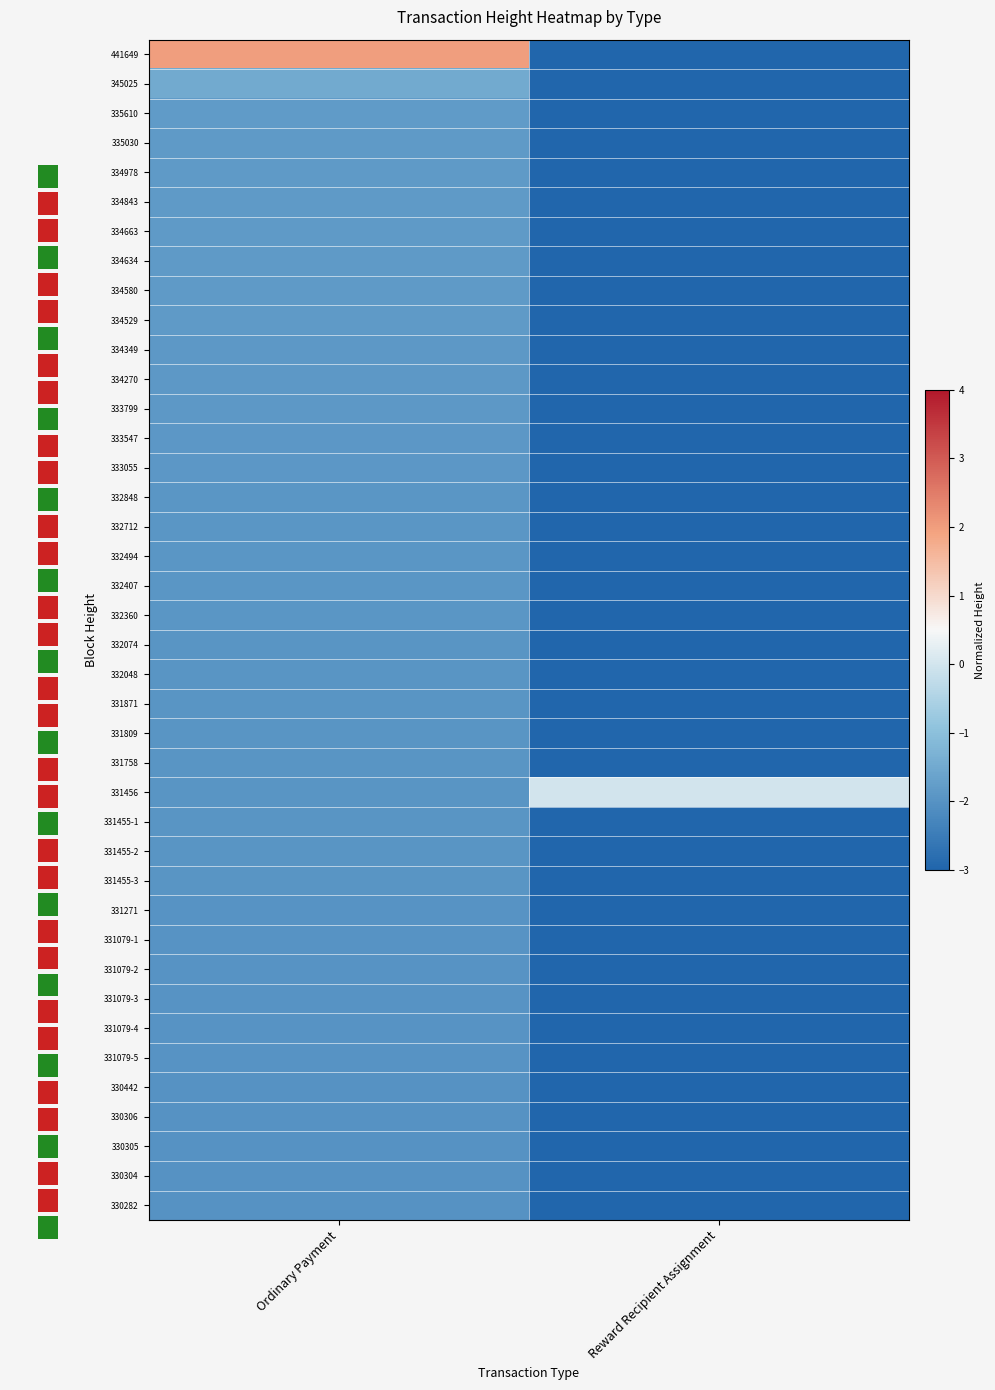

Reading left to right, extract all data points from this chart.

441649: Ordinary Payment=2.0	Reward Recipient Assignment=-3.0
345025: Ordinary Payment=-1.5	Reward Recipient Assignment=-3.0
335610: Ordinary Payment=-1.8	Reward Recipient Assignment=-3.0
335030: Ordinary Payment=-1.8	Reward Recipient Assignment=-3.0
334978: Ordinary Payment=-1.8	Reward Recipient Assignment=-3.0
334843: Ordinary Payment=-1.8	Reward Recipient Assignment=-3.0
334663: Ordinary Payment=-1.8	Reward Recipient Assignment=-3.0
334634: Ordinary Payment=-1.8	Reward Recipient Assignment=-3.0
334580: Ordinary Payment=-1.8	Reward Recipient Assignment=-3.0
334529: Ordinary Payment=-1.8	Reward Recipient Assignment=-3.0
334349: Ordinary Payment=-1.9	Reward Recipient Assignment=-3.0
334270: Ordinary Payment=-1.9	Reward Recipient Assignment=-3.0
333799: Ordinary Payment=-1.9	Reward Recipient Assignment=-3.0
333547: Ordinary Payment=-1.9	Reward Recipient Assignment=-3.0
333055: Ordinary Payment=-1.9	Reward Recipient Assignment=-3.0
332848: Ordinary Payment=-1.9	Reward Recipient Assignment=-3.0
332712: Ordinary Payment=-1.9	Reward Recipient Assignment=-3.0
332494: Ordinary Payment=-1.9	Reward Recipient Assignment=-3.0
332407: Ordinary Payment=-1.9	Reward Recipient Assignment=-3.0
332360: Ordinary Payment=-1.9	Reward Recipient Assignment=-3.0
332074: Ordinary Payment=-1.9	Reward Recipient Assignment=-3.0
332048: Ordinary Payment=-1.9	Reward Recipient Assignment=-3.0
331871: Ordinary Payment=-1.9	Reward Recipient Assignment=-3.0
331809: Ordinary Payment=-1.9	Reward Recipient Assignment=-3.0
331758: Ordinary Payment=-1.9	Reward Recipient Assignment=-3.0
331456: Ordinary Payment=-2.0	Reward Recipient Assignment=0.0
331455-1: Ordinary Payment=-2.0	Reward Recipient Assignment=-3.0
331455-2: Ordinary Payment=-2.0	Reward Recipient Assignment=-3.0
331455-3: Ordinary Payment=-2.0	Reward Recipient Assignment=-3.0
331271: Ordinary Payment=-2.0	Reward Recipient Assignment=-3.0
331079-1: Ordinary Payment=-2.0	Reward Recipient Assignment=-3.0
331079-2: Ordinary Payment=-2.0	Reward Recipient Assignment=-3.0
331079-3: Ordinary Payment=-2.0	Reward Recipient Assignment=-3.0
331079-4: Ordinary Payment=-2.0	Reward Recipient Assignment=-3.0
331079-5: Ordinary Payment=-2.0	Reward Recipient Assignment=-3.0
330442: Ordinary Payment=-2.0	Reward Recipient Assignment=-3.0
330306: Ordinary Payment=-2.0	Reward Recipient Assignment=-3.0
330305: Ordinary Payment=-2.0	Reward Recipient Assignment=-3.0
330304: Ordinary Payment=-2.0	Reward Recipient Assignment=-3.0
330282: Ordinary Payment=-2.0	Reward Recipient Assignment=-3.0